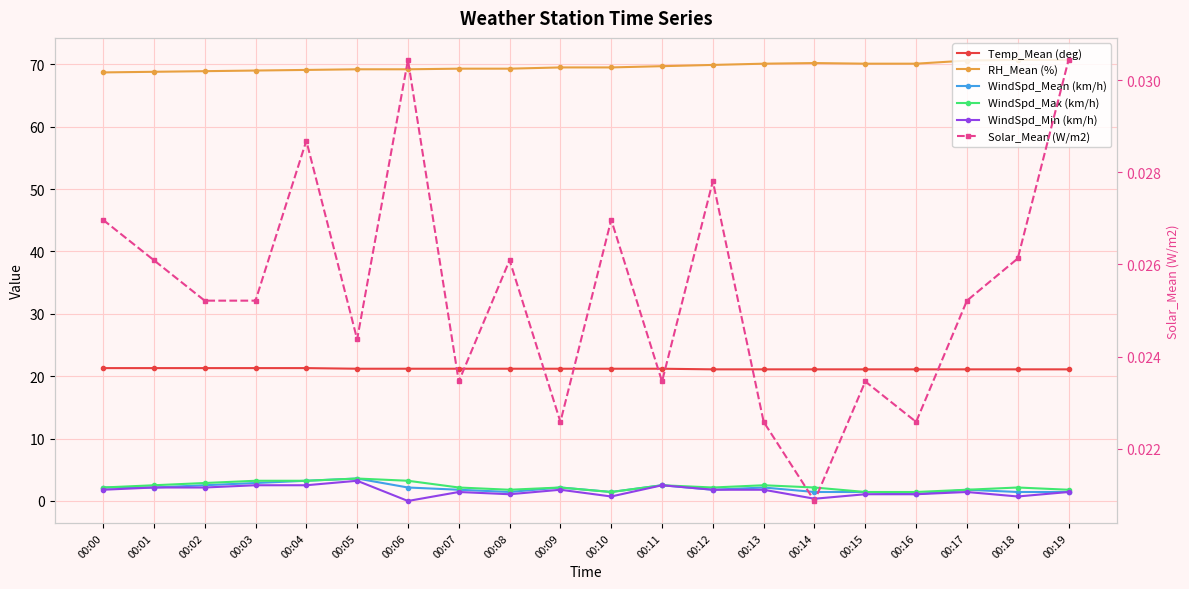

How many distinct data groups are displayed?

6